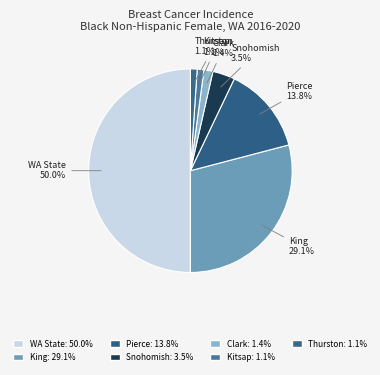

How many slices are in this pie chart?

7